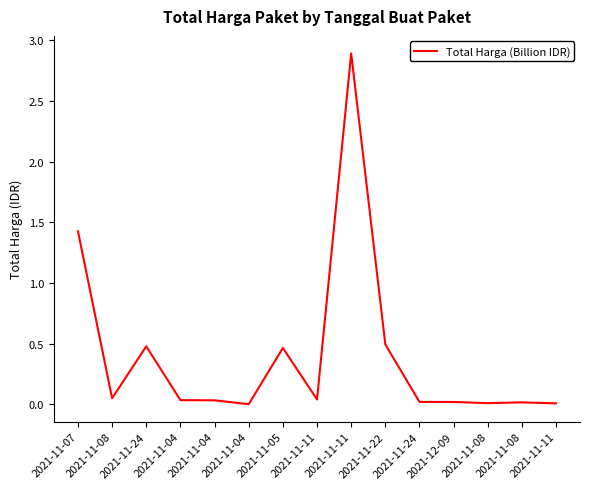

List the labels in order of value, largest first.

2021-11-11, 2021-11-07, 2021-11-22, 2021-11-24, 2021-11-05, 2021-11-08, 2021-11-11, 2021-11-04, 2021-11-04, 2021-11-24, 2021-12-09, 2021-11-08, 2021-11-08, 2021-11-11, 2021-11-04